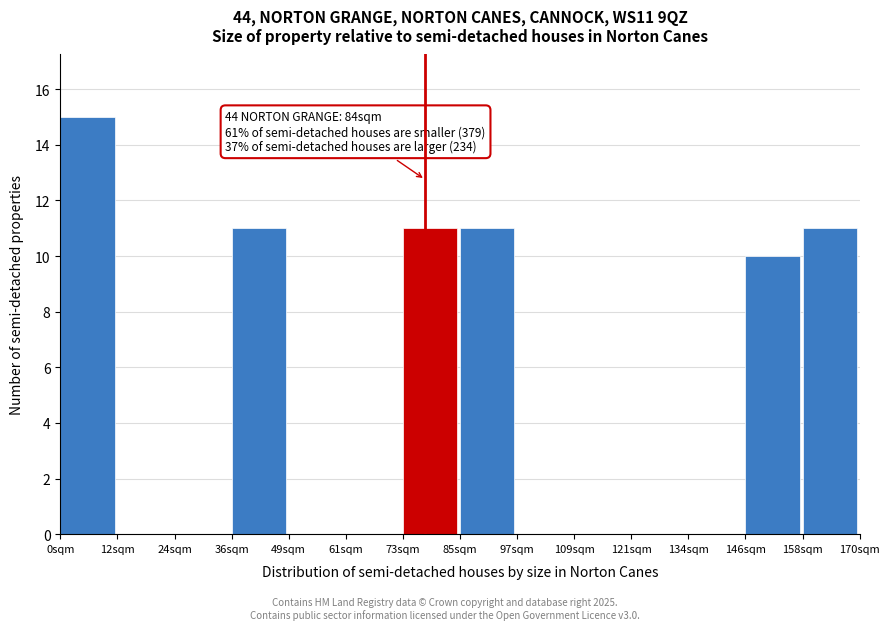

Reading left to right, transcribe all the data shown in this chart.

0sqm=15	12sqm=0	24sqm=0	36sqm=11	49sqm=0	61sqm=0	73sqm=11	85sqm=11	97sqm=0	109sqm=0	121sqm=0	134sqm=0	146sqm=10	158sqm=11